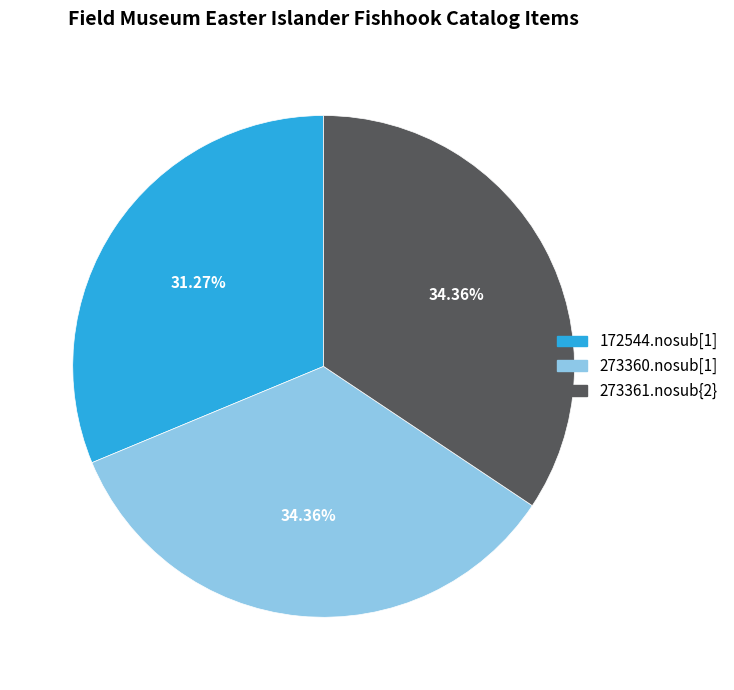

Approximately how many times larger is the value at 172544.nosub[1] compared to 273360.nosub[1]?

0.9